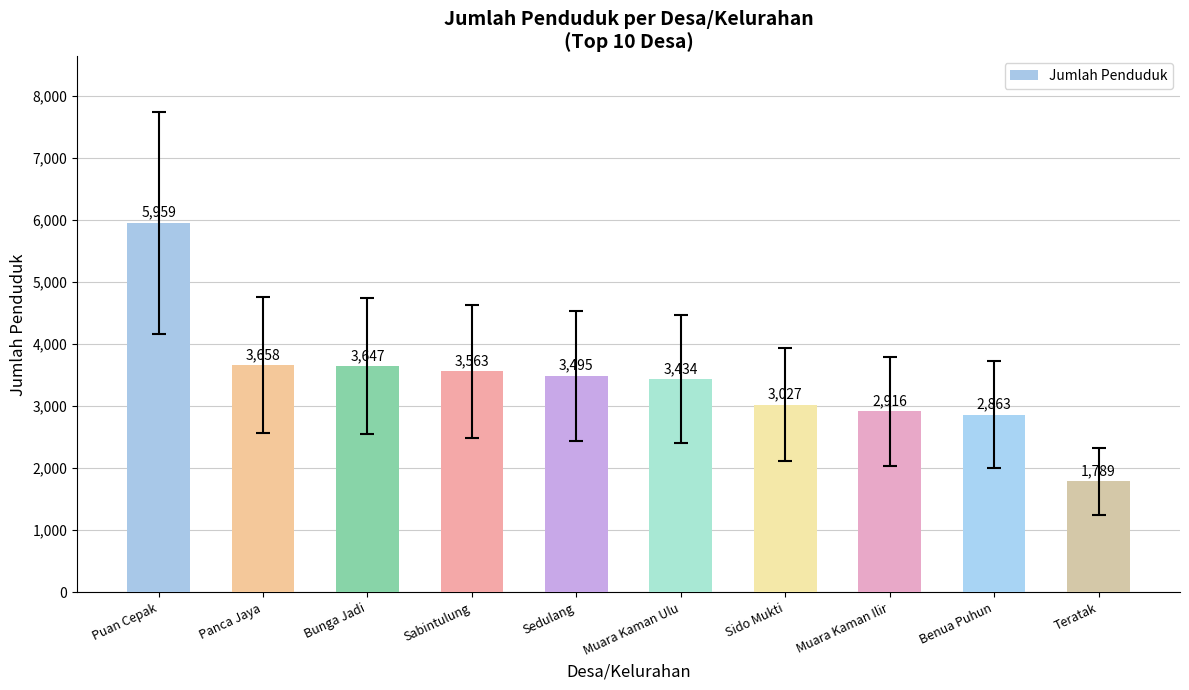

Reading left to right, list all the values displayed in this chart.

5959	3658	3647	3563	3495	3434	3027	2916	2863	1789